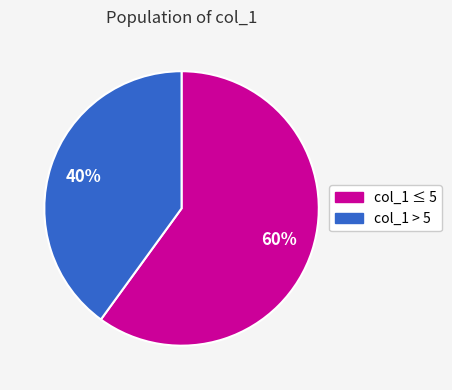

Is there a majority slice in this chart?

Yes